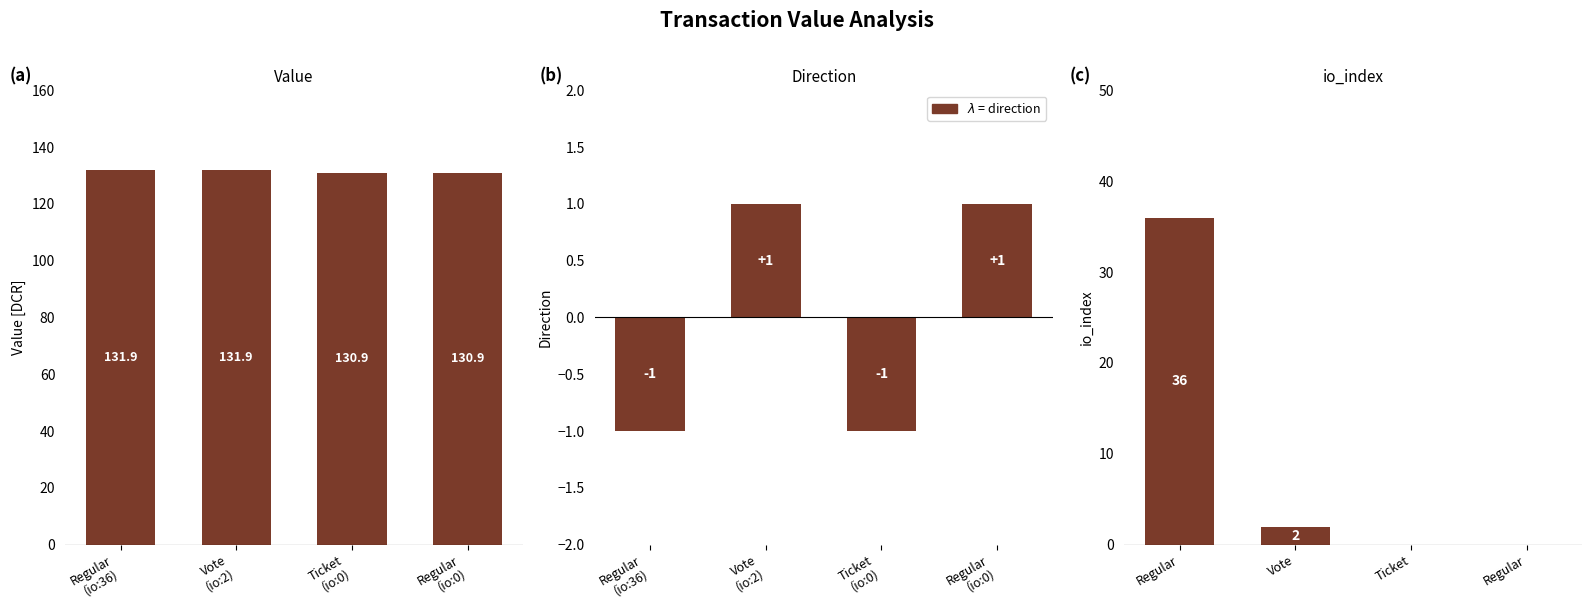

What is the label of the 1st bar from the right?

Regular
(io:0)